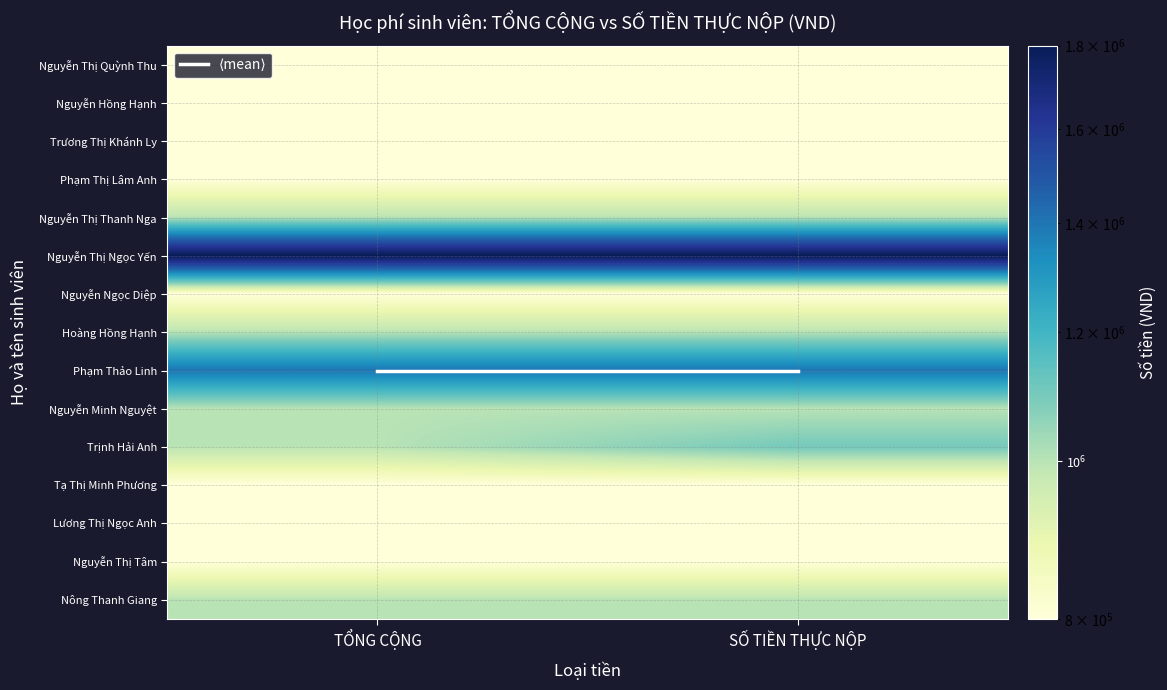

What is the greatest value displayed?

1800000